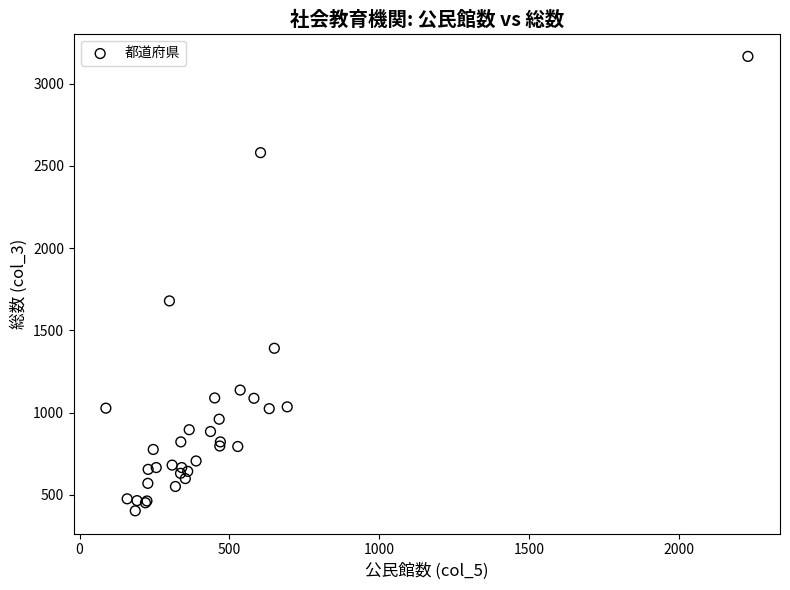

What Y value in the scatter plot is closest to 1784?

1679